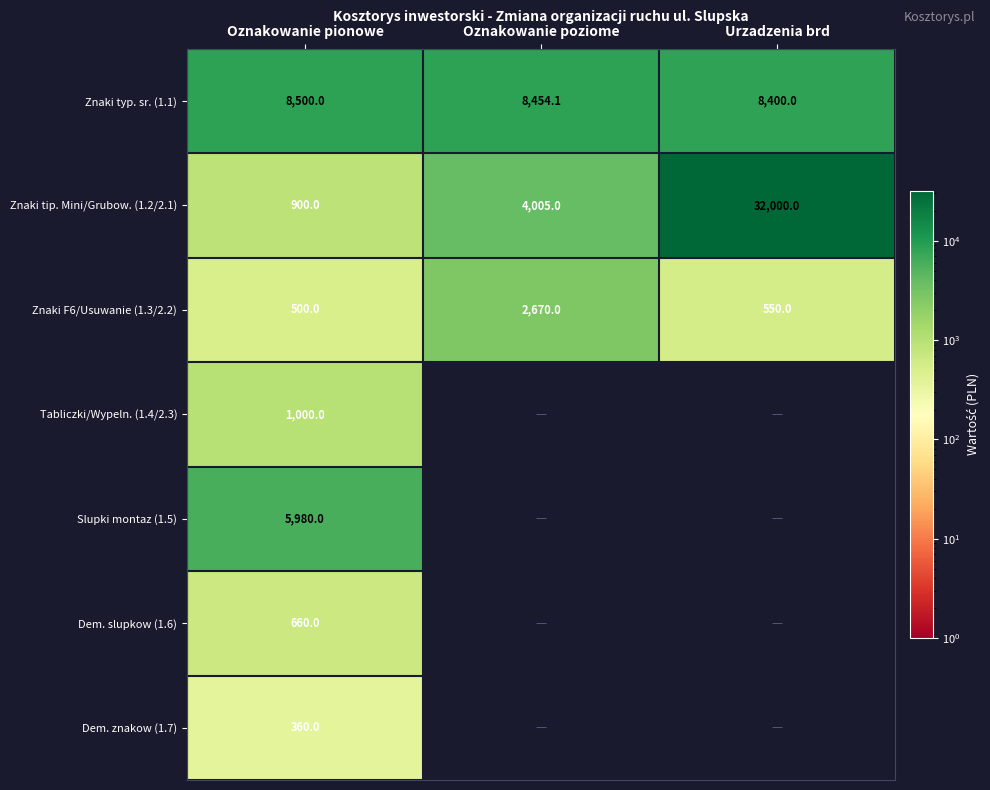

Count the number of data series in this chart.

7